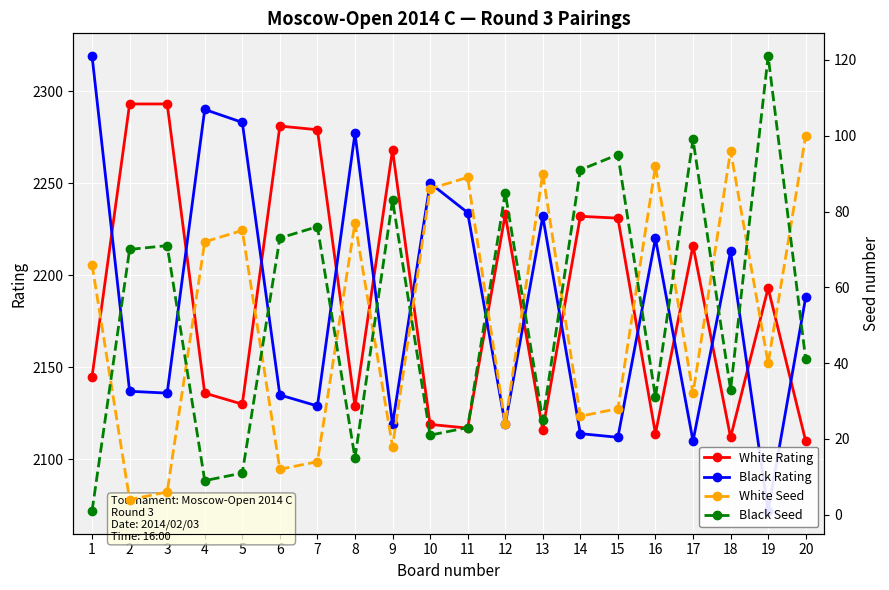

Which category has the highest value in the White Seed series?

20